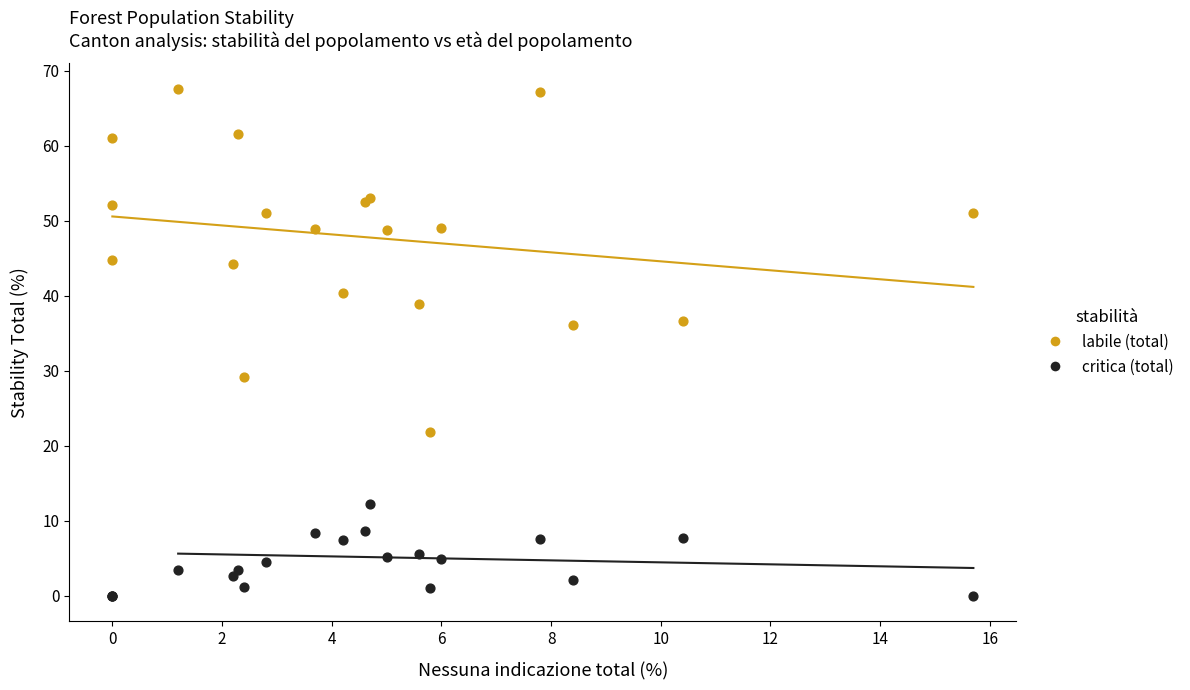

Which series contains the highest Y value?

labile (total)